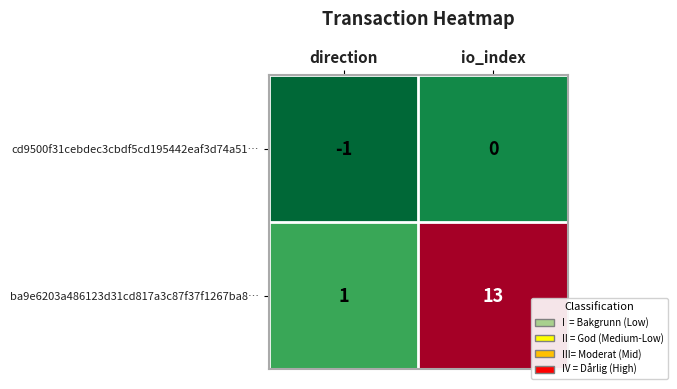

At which label is ba9e6203a486123d31cd817a3c87f37f1267ba8… closest to 7?

direction